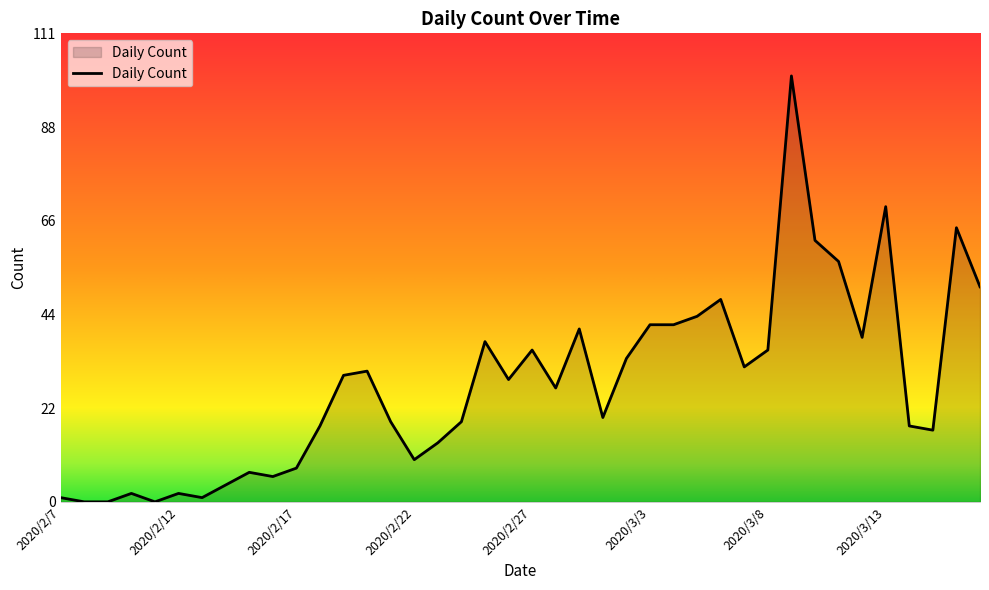

What is the difference between the maximum and minimum values?

101